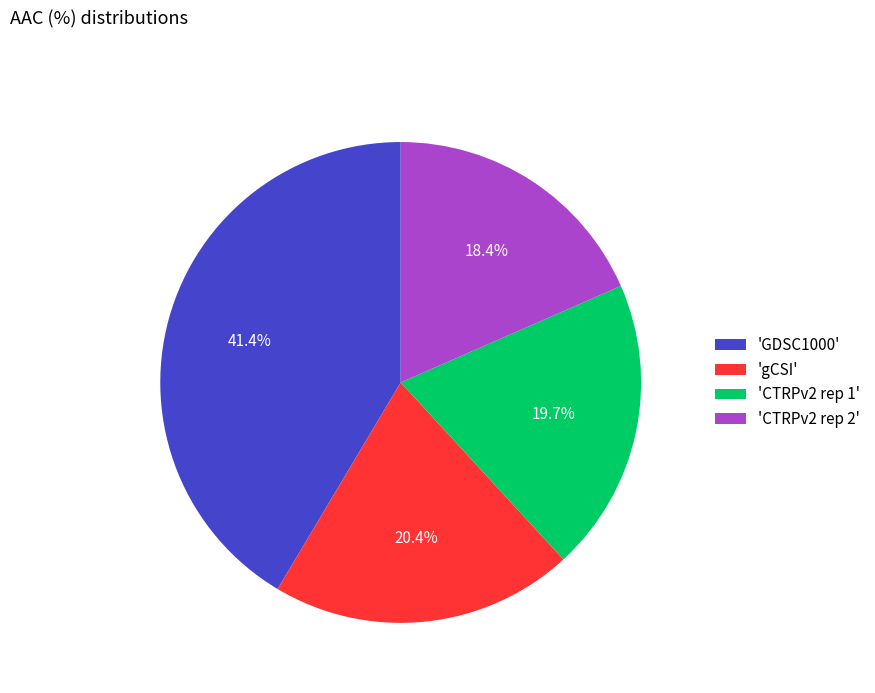

Does any single category account for the majority?

No